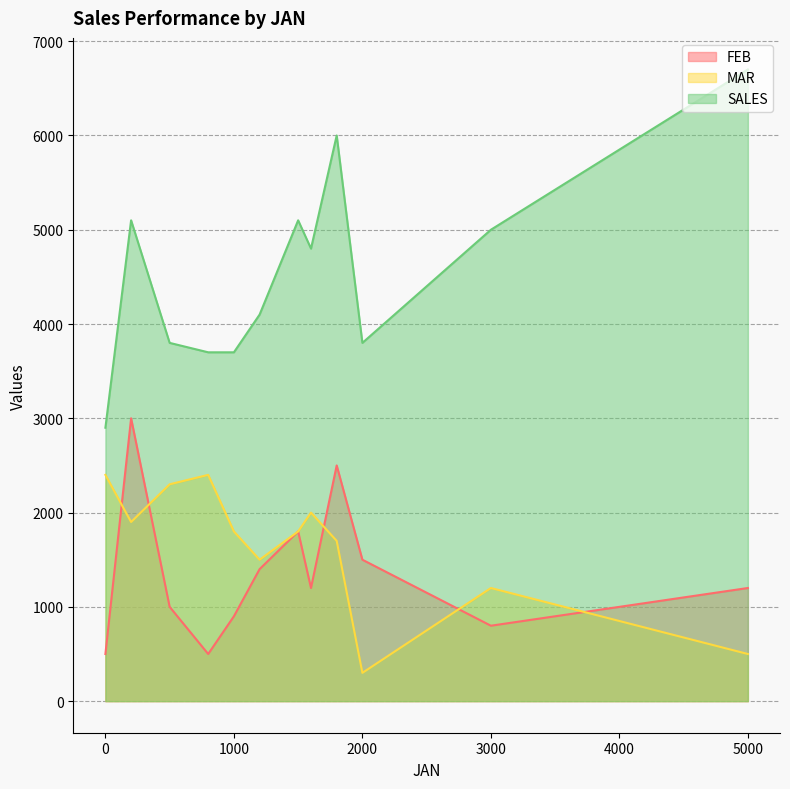

Between 1800 and 1600, which is larger?

1800